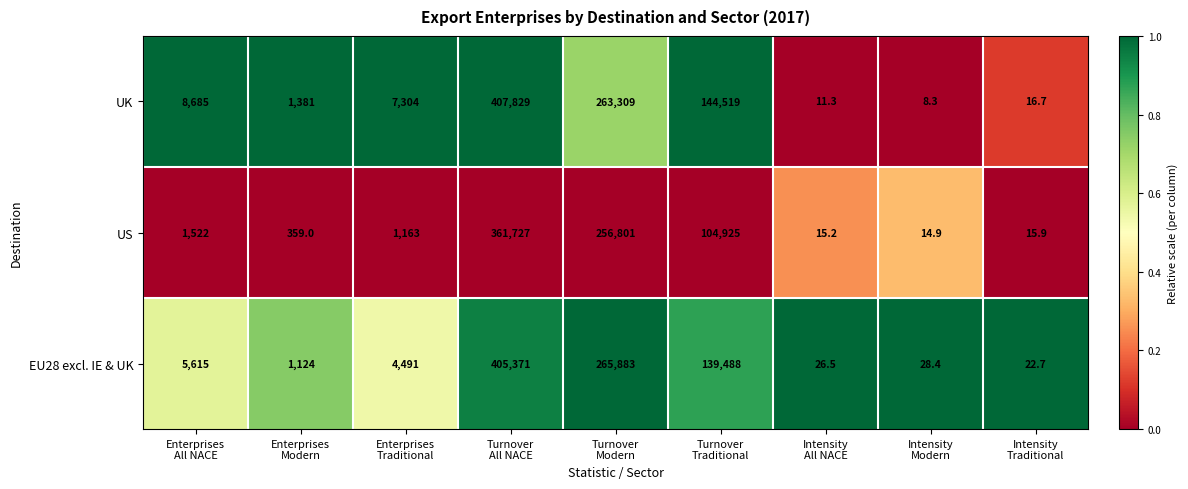

Reading left to right, extract all data points from this chart.

UK: 8685.0	1381.0	7304.0	407829.0	263309.0	144519.0	11.3	8.3	16.7
US: 1522.0	359.0	1163.0	361727.0	256801.0	104925.0	15.2	14.9	15.9
EU28 excl. IE & UK: 5615.0	1124.0	4491.0	405371.0	265883.0	139488.0	26.5	28.4	22.7